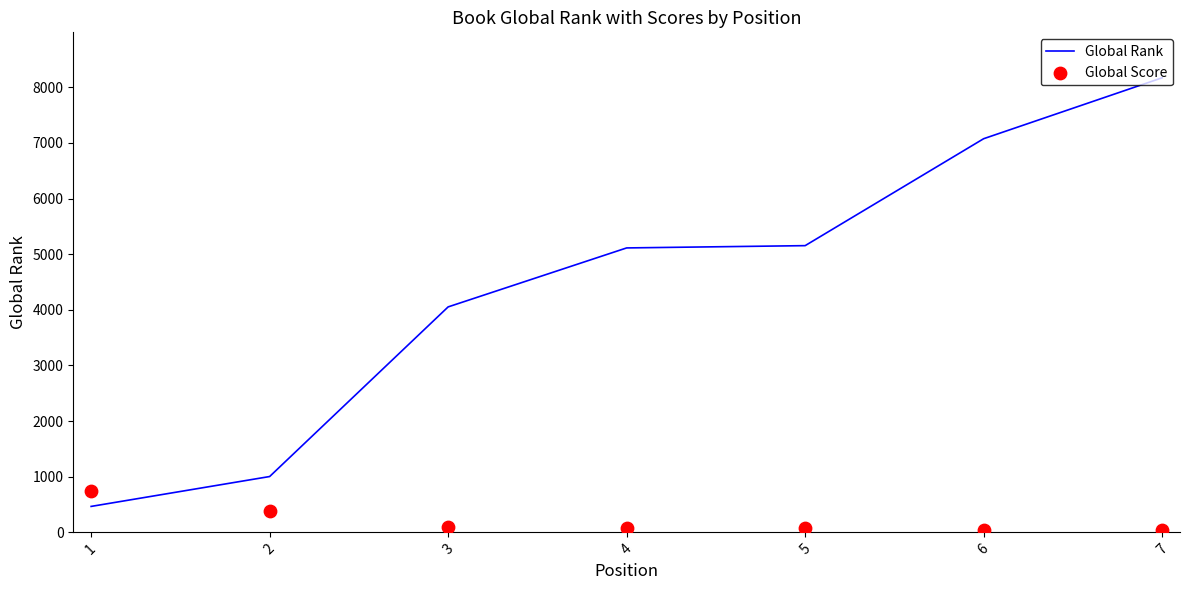

At which category is the sum across all series the highest?

7